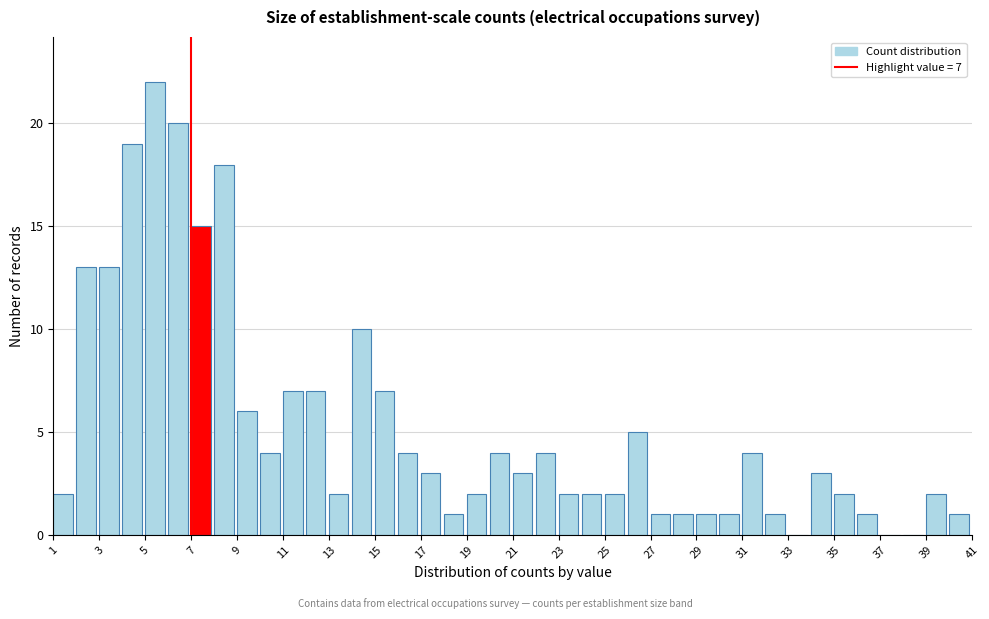

Which range on the x-axis has the tallest bar?

5 to 6